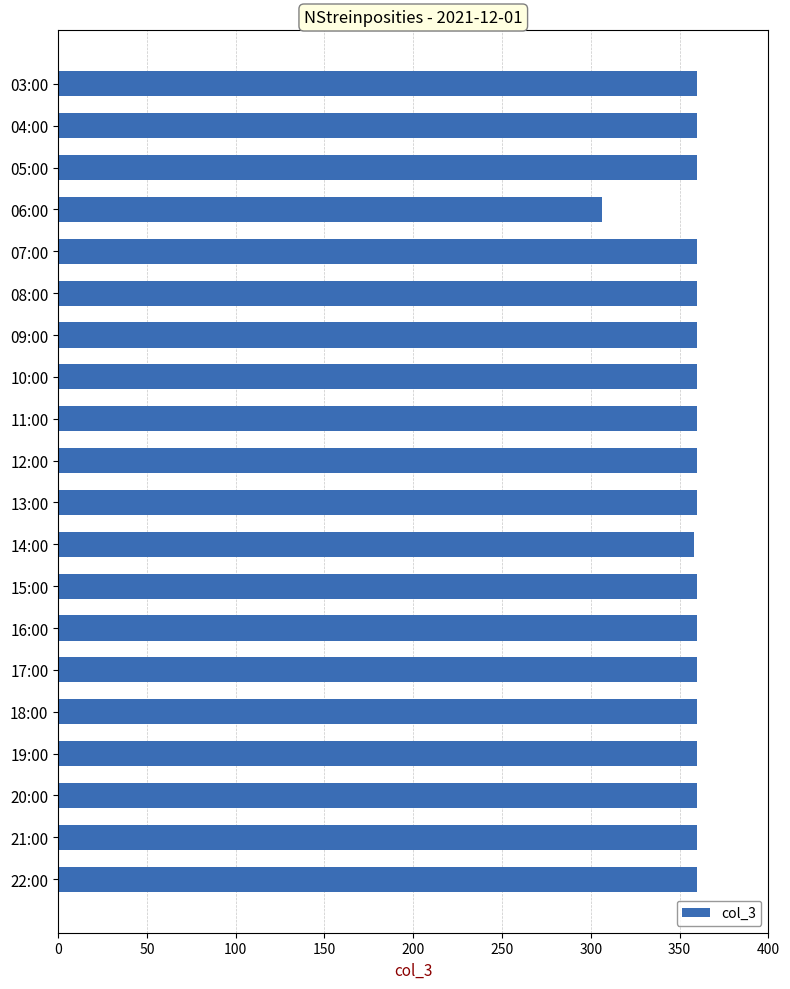

What is the label of the 19th bar from the top?

21:00